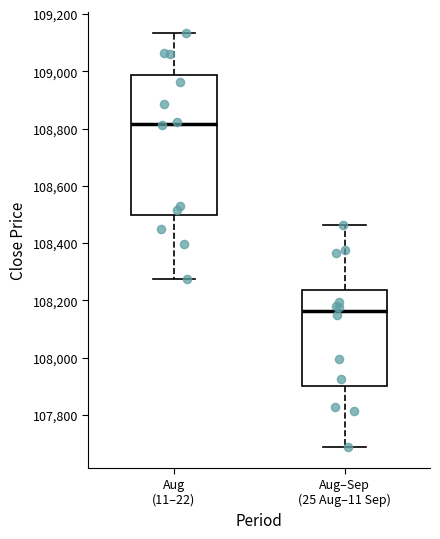

Which box has the highest median line?

Aug (11–22)